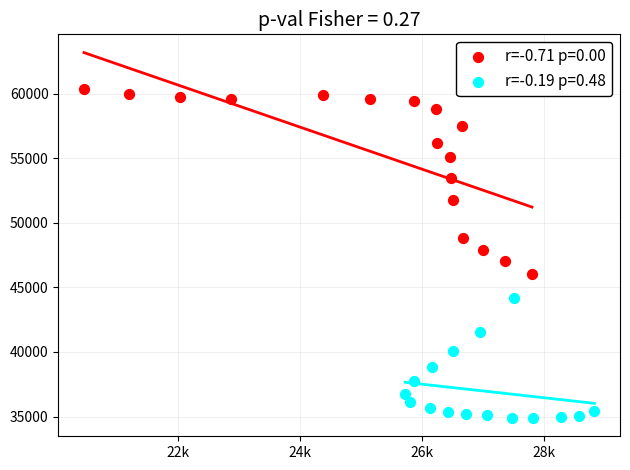

Which series has the largest Y range (max minus min)?

r=-0.71 p=0.00